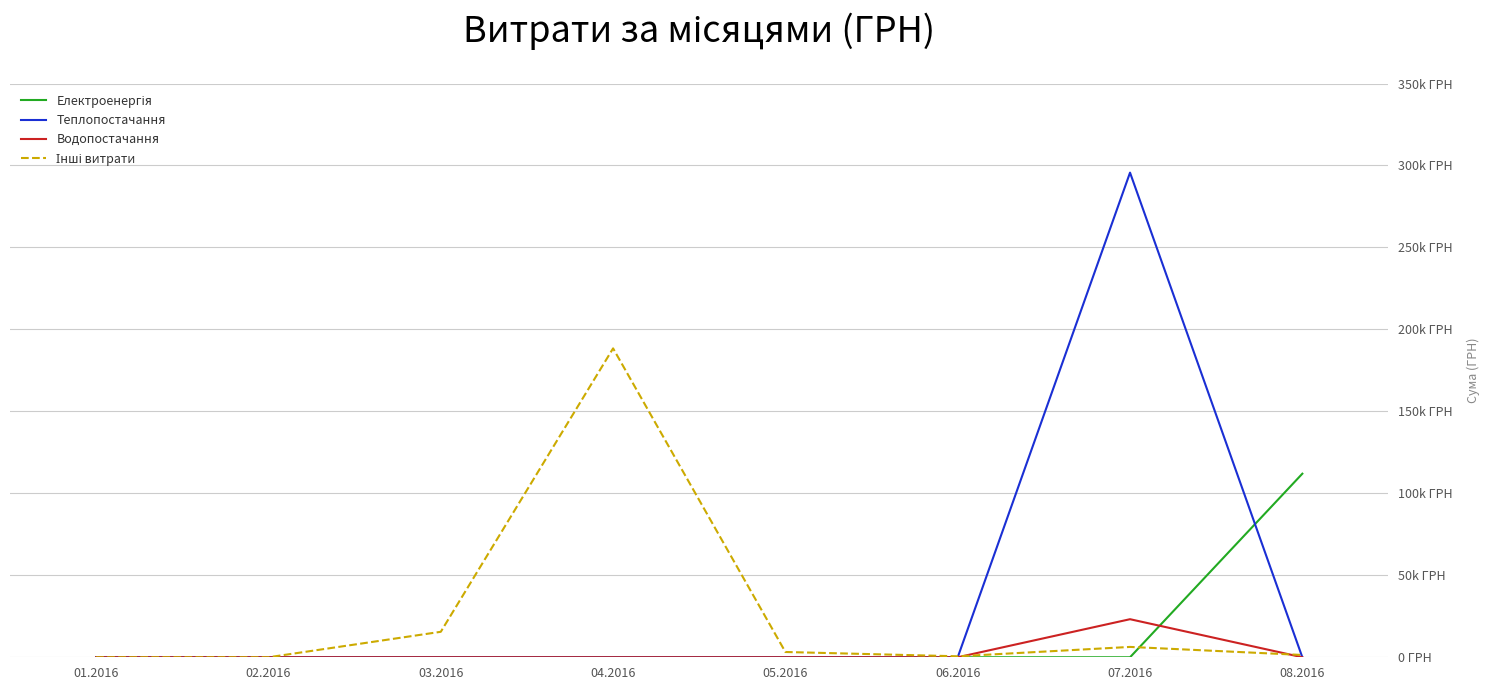

Reading left to right, what are all the values shown in this chart?

Електроенергія: 0.0	0.0	0.0	0.0	0.0	0.0	0.0	111990.4
Теплопостачання: 0.0	0.0	0.0	0.0	0.0	0.0	295638.6	0.0
Водопостачання: 0.0	0.0	0.0	0.0	0.0	0.0	23228.0	0.0
Інші витрати: 0.0	0.0	15544.0	188432.4	3225.4	600.0	6318.3	1408.2